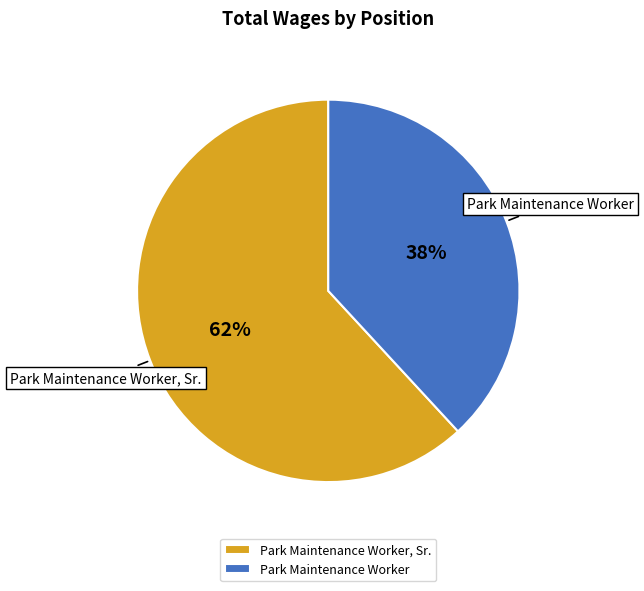

What percentage is the Park Maintenance Worker, Sr. slice, to the nearest percent?

62%